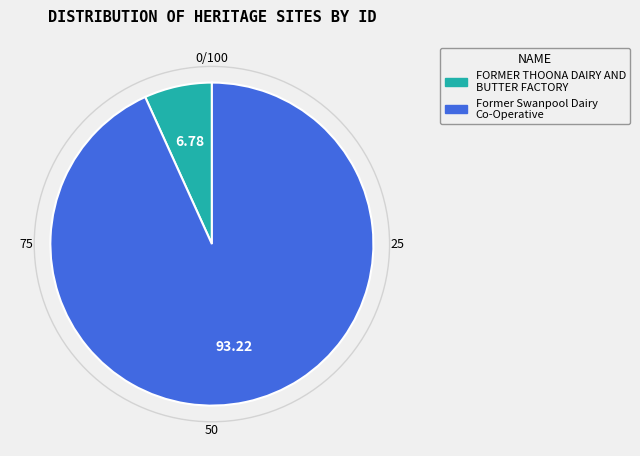

Rank the categories by value from highest to lowest.

Former Swanpool Dairy Co-Operative, FORMER THOONA DAIRY AND BUTTER FACTORY